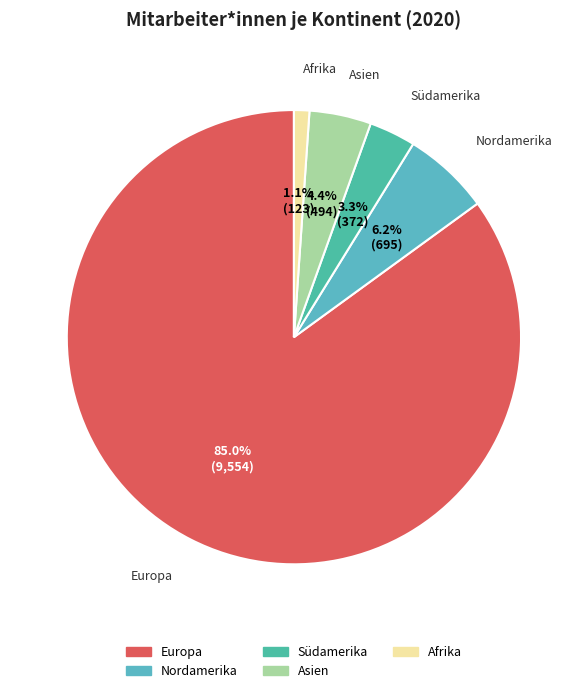

Rank the categories by value from lowest to highest.

Afrika, Südamerika, Asien, Nordamerika, Europa